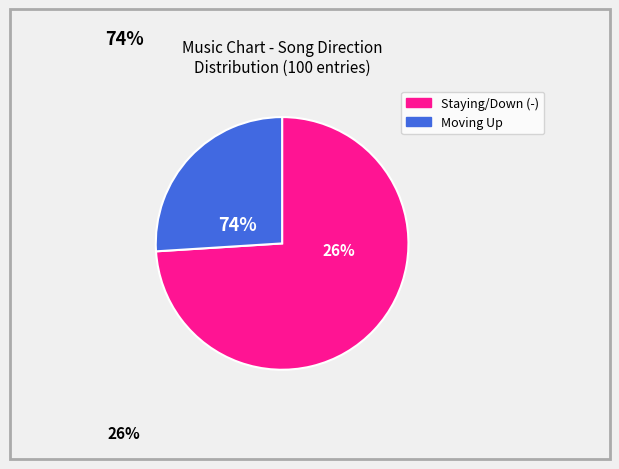

Rank the categories by value from lowest to highest.

up, -